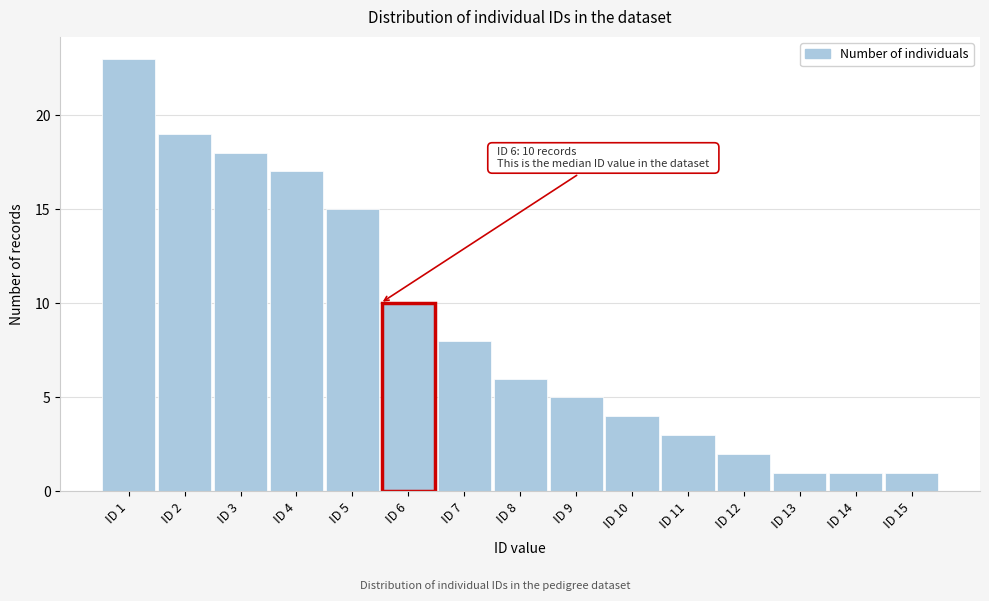

Reading left to right, extract all data points from this chart.

ID 1=23	ID 2=19	ID 3=18	ID 4=17	ID 5=15	ID 6=10	ID 7=8	ID 8=6	ID 9=5	ID 10=4	ID 11=3	ID 12=2	ID 13=1	ID 14=1	ID 15=1